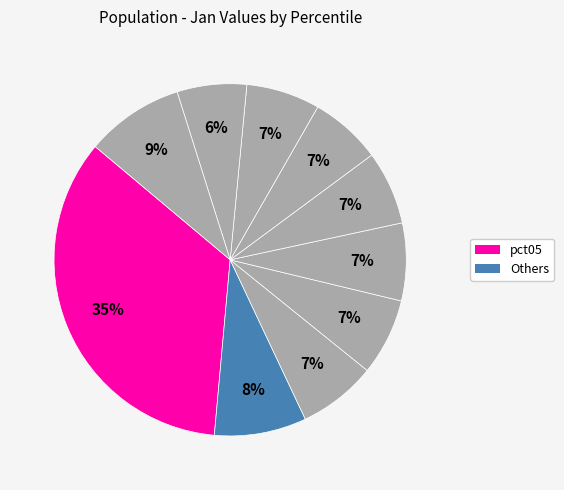

Count the number of slices in the pie.

10